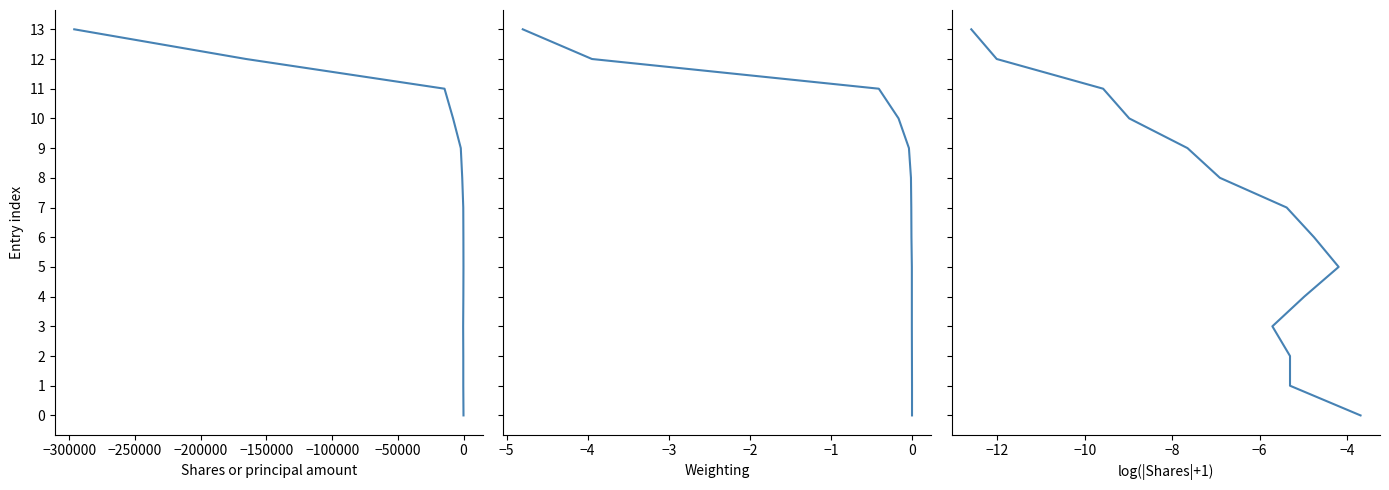

The log(|Shares|+1) series shows 7 at 11. True or false?

False